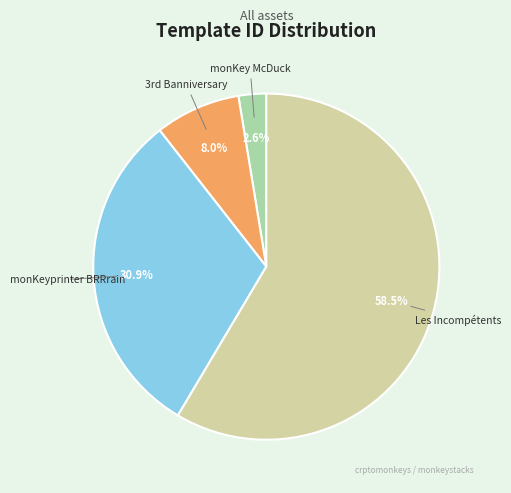

Count the number of slices in the pie.

4